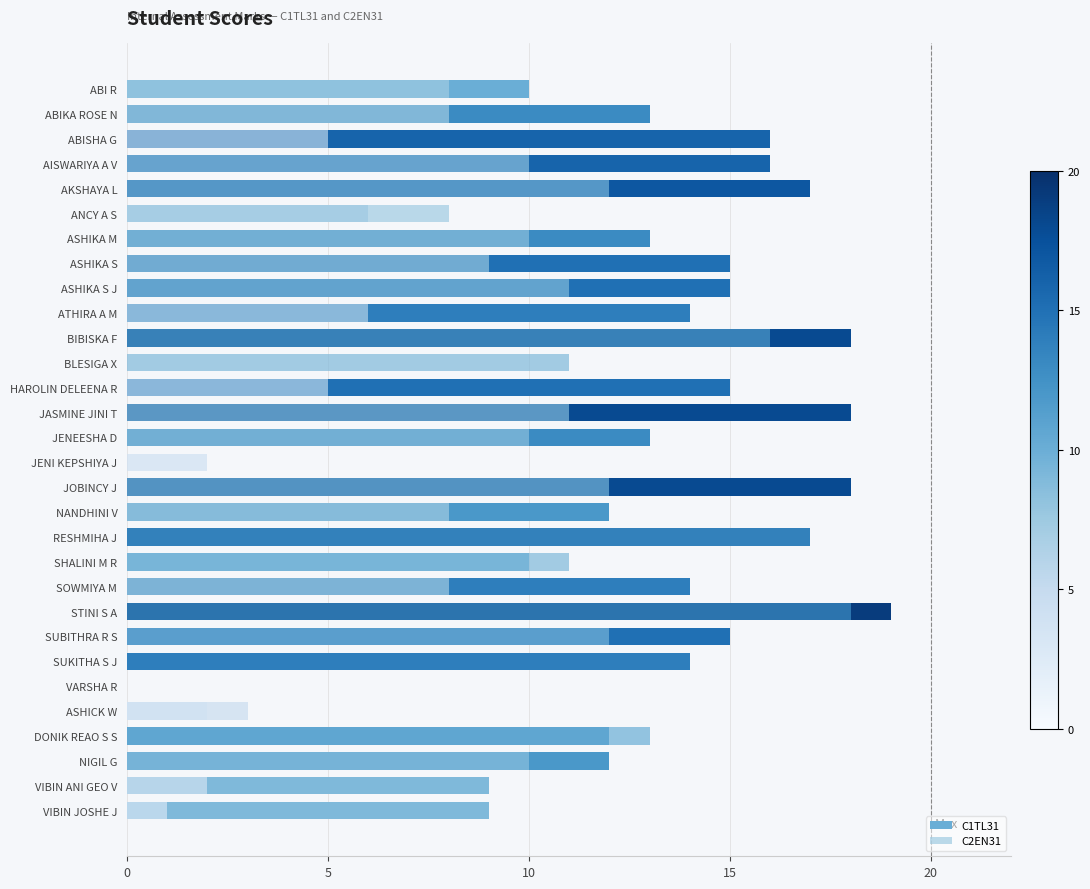

The C1TL31 series shows 2 at ASHICK W. True or false?

True